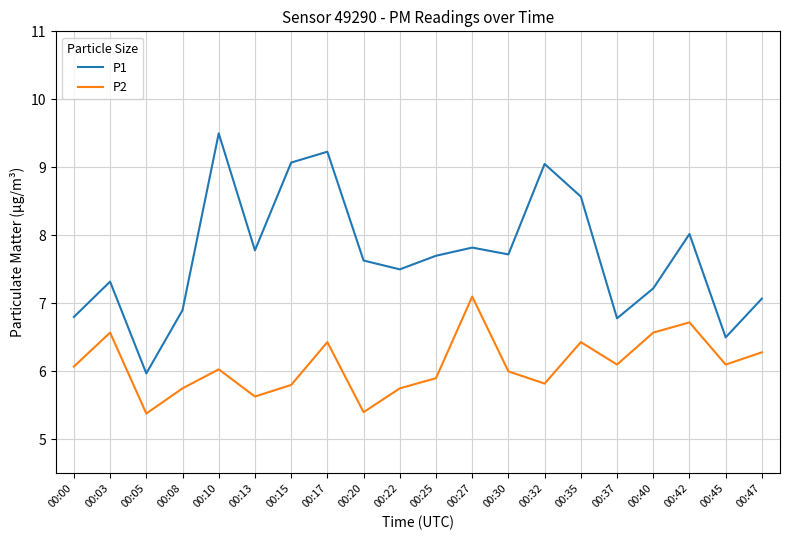

List the series in order of their peak value, highest first.

P1, P2